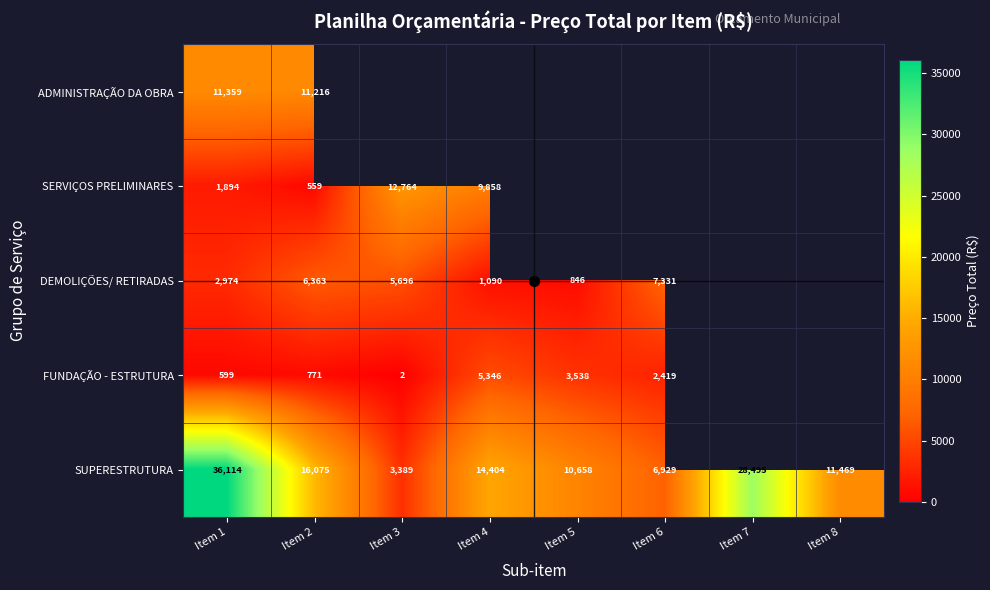

At which category is the sum across all series the highest?

Item 1